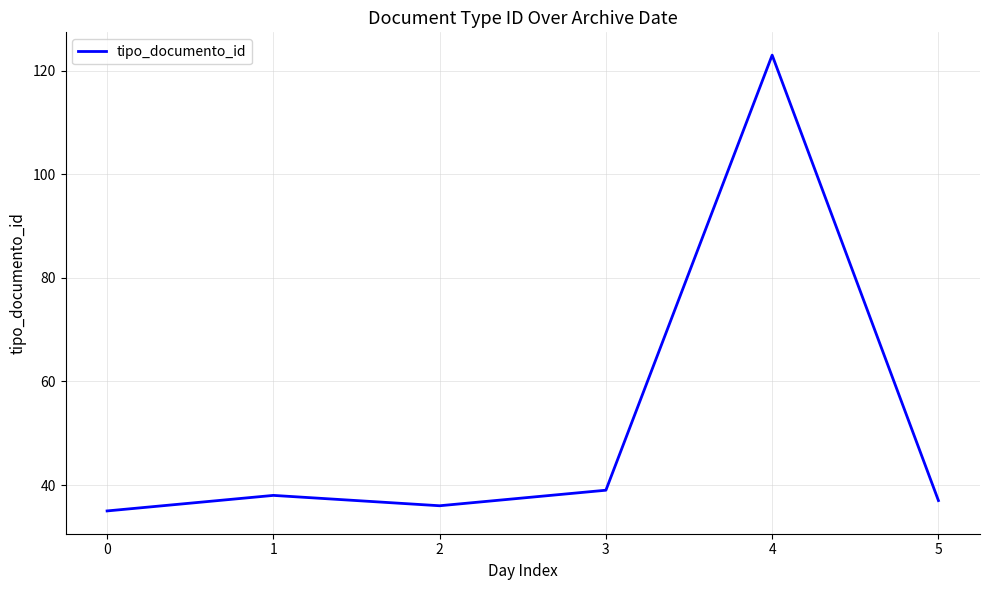

How many distinct data groups are displayed?

1